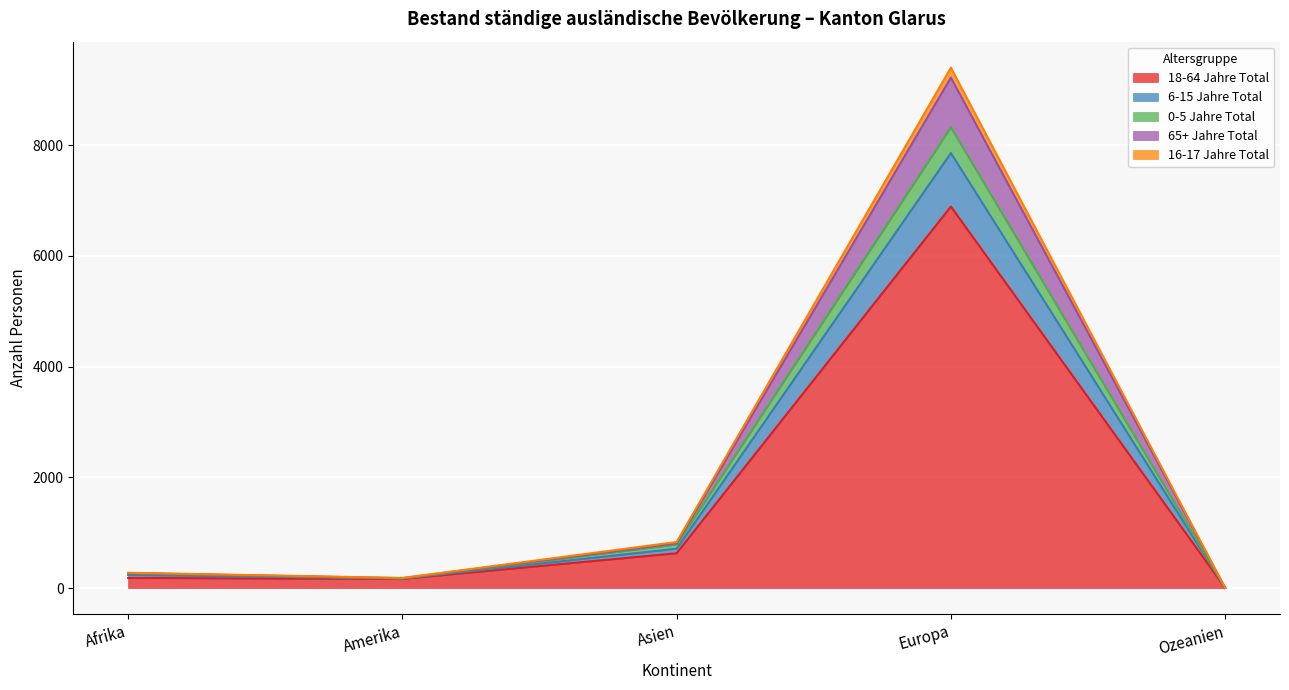

At which category is the sum across all series the highest?

Europa